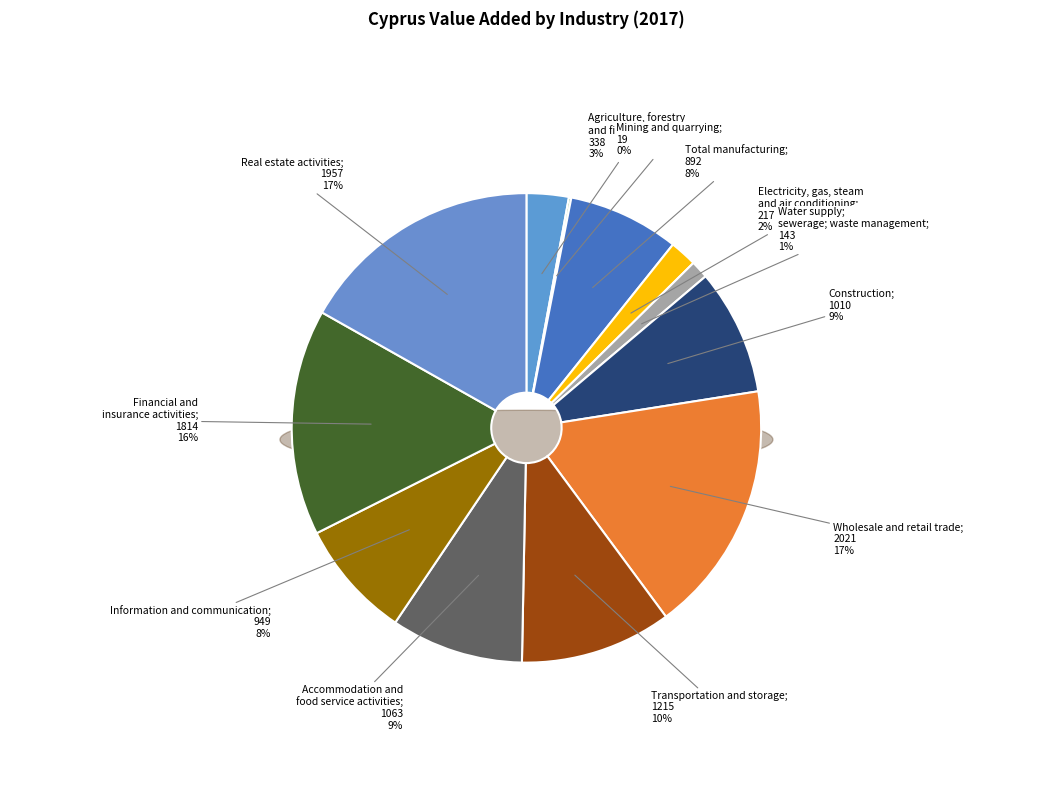

What percentage is NOT represented by Agriculture, forestry and fishing?

97.1%